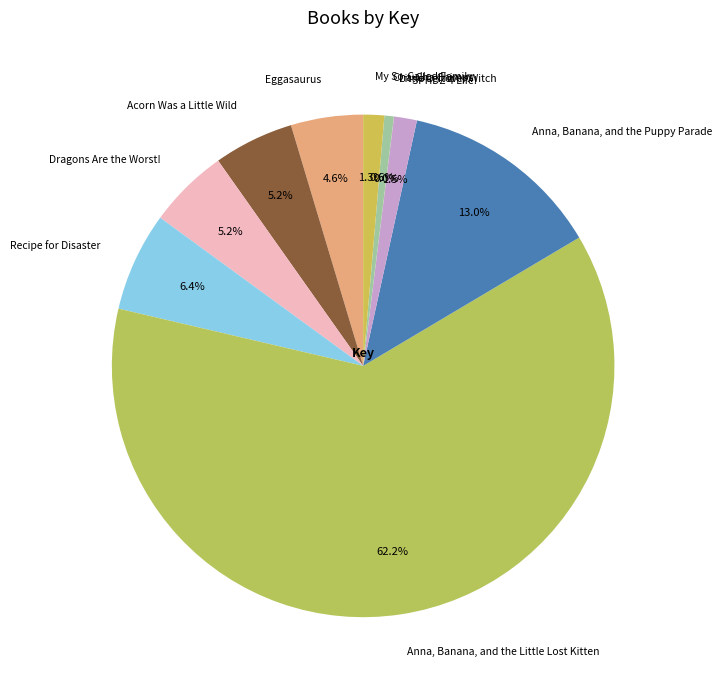

To the nearest percent, what portion does Anna, Banana, and the Little Lost Kitten represent?

62%